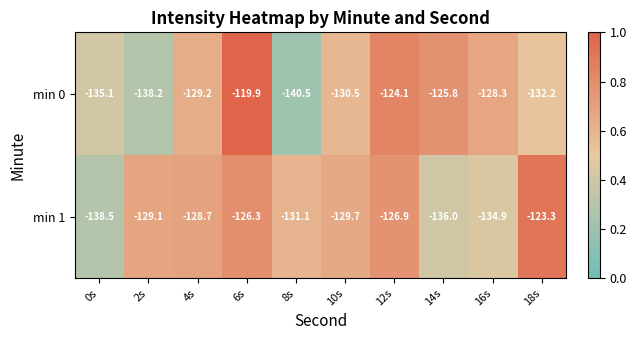

What value does the min 1 series have at 8s?

-131.1